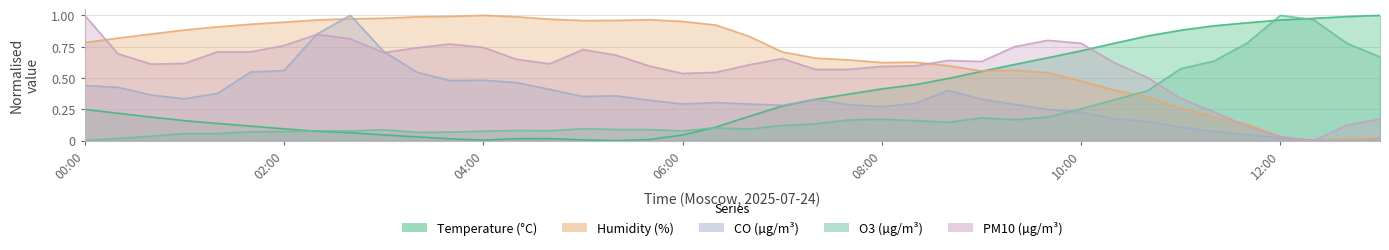

What is the difference between the second highest and minimum values in the Humidity (%) series?

1.0